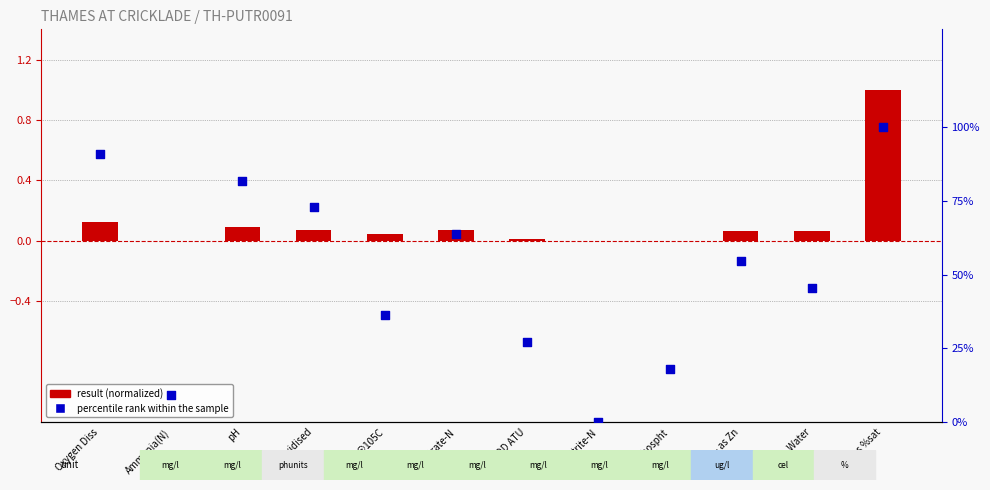

Which series has the largest total across all categories?

percentile rank within the sample